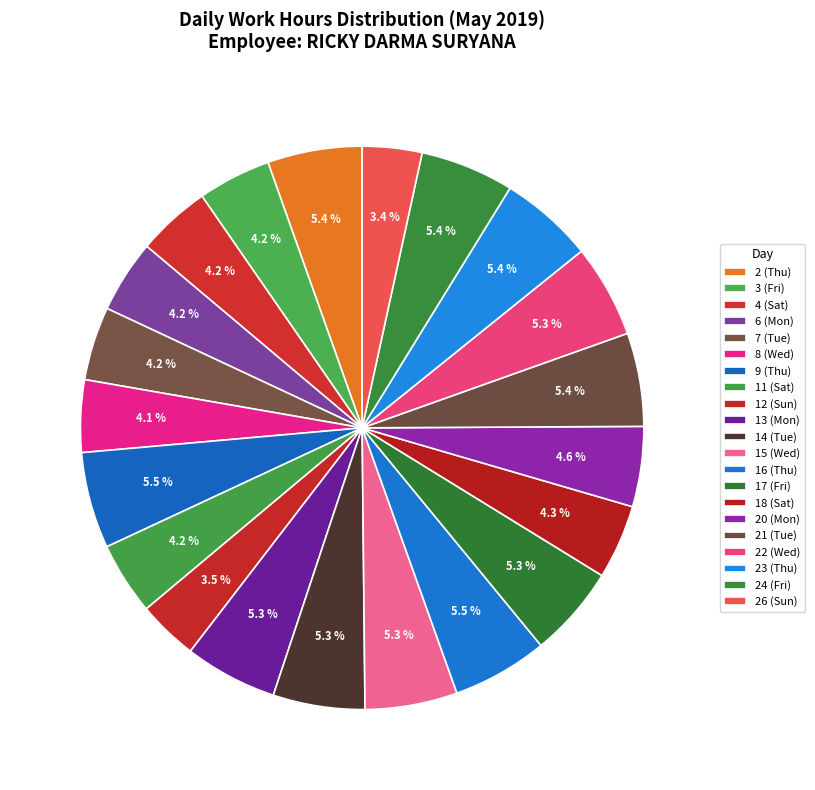

What is the total percentage of 16 (Thu) and 26 (Sun)?

8.9%